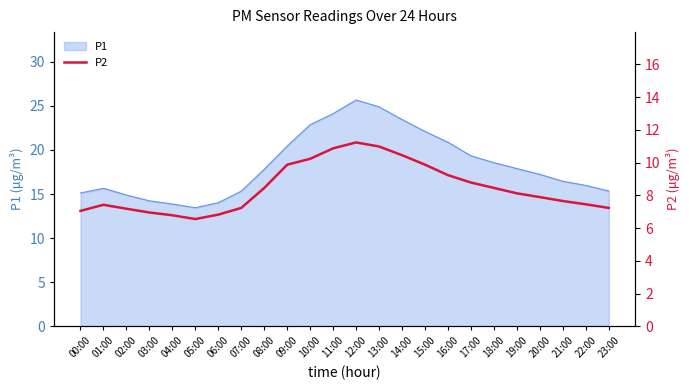

Where is the data nearest to the value 8?

20:00